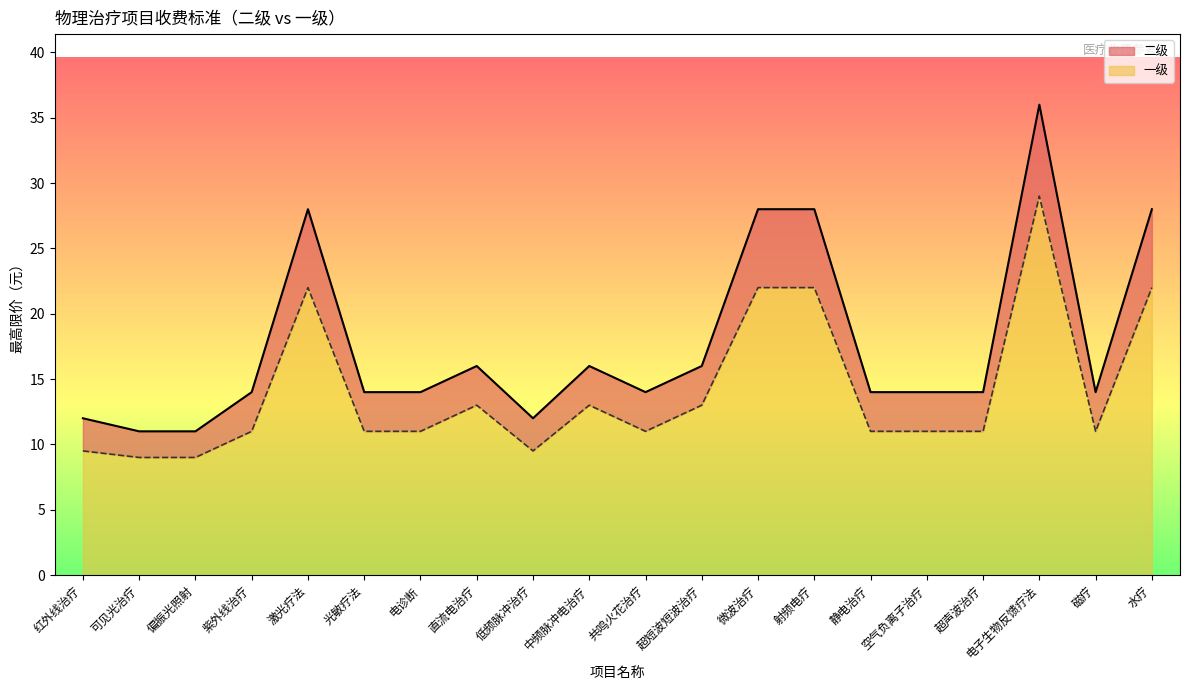

At which category is the sum across all series the highest?

电子生物反馈疗法